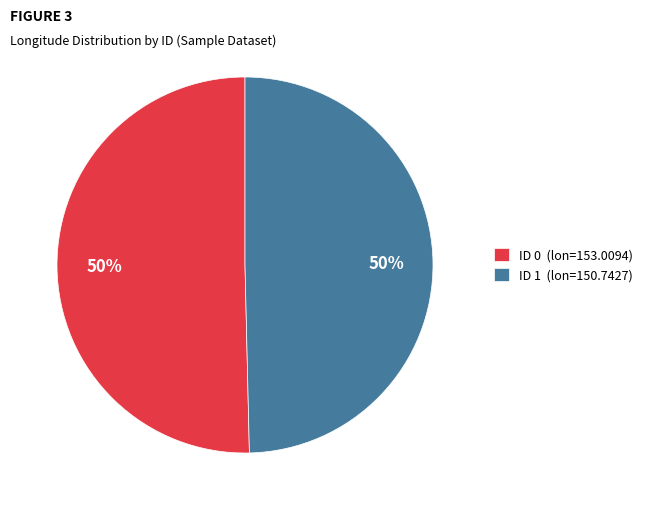

Count the number of slices in the pie.

2